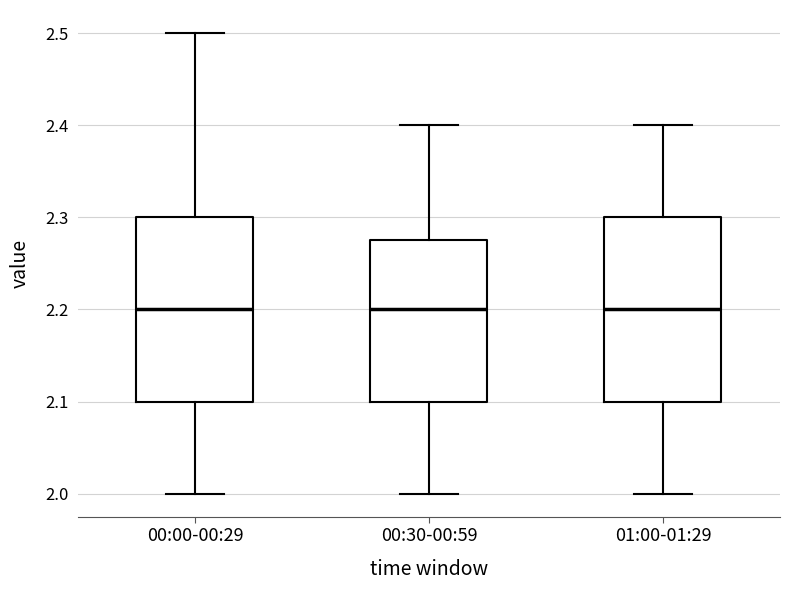

Reading left to right, read every box against the y-axis: the position of its median line, the range the box covers, and the ends of its whiskers. The values are not printed on the chart, so give them approximately, as read against the axis.

00:00-00:29: median 2.20, box 2.10 to 2.30, whiskers 2.00 to 2.50
00:30-00:59: median 2.20, box 2.10 to 2.28, whiskers 2.00 to 2.40
01:00-01:29: median 2.20, box 2.10 to 2.30, whiskers 2.00 to 2.40